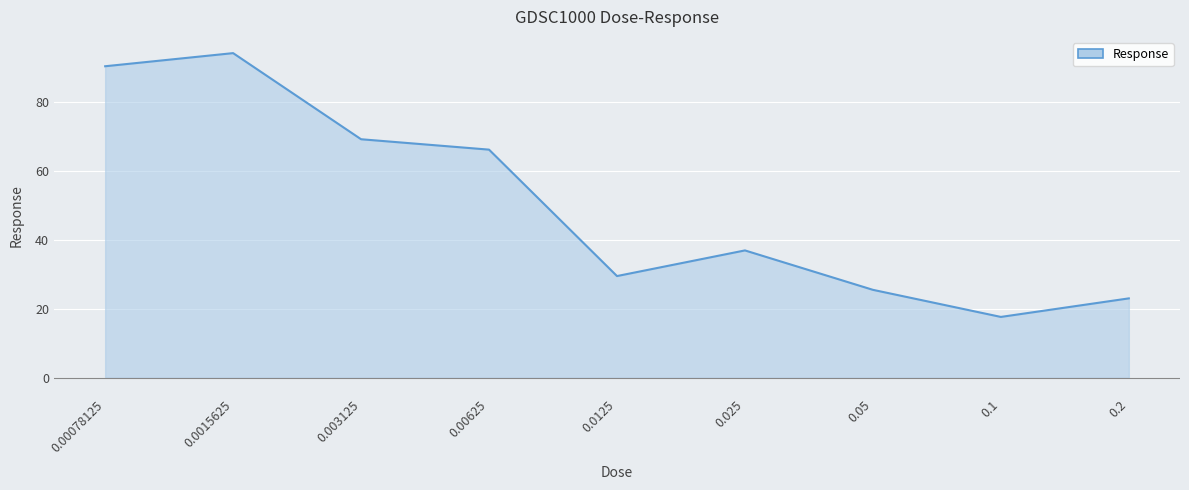

Which category has the lowest value across all series?

0.1